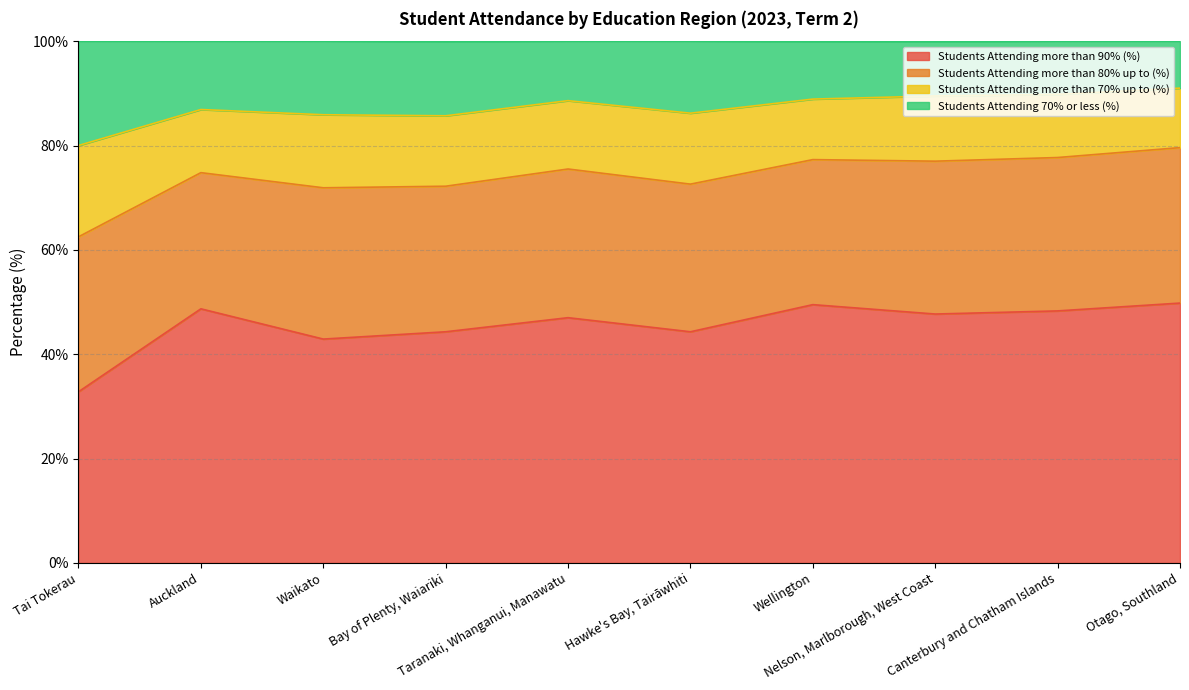

What is the minimum value for Students Attending more than 90% (%)?

32.8